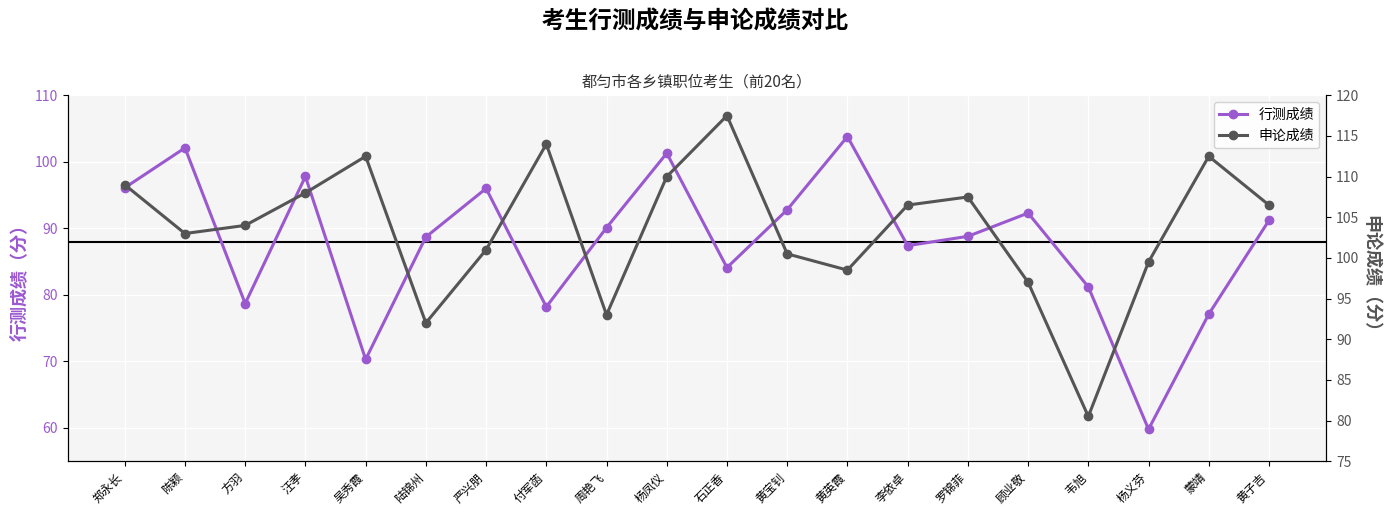

True or false: 申论成绩 has a value of 143.9 at 陆锦州.

False